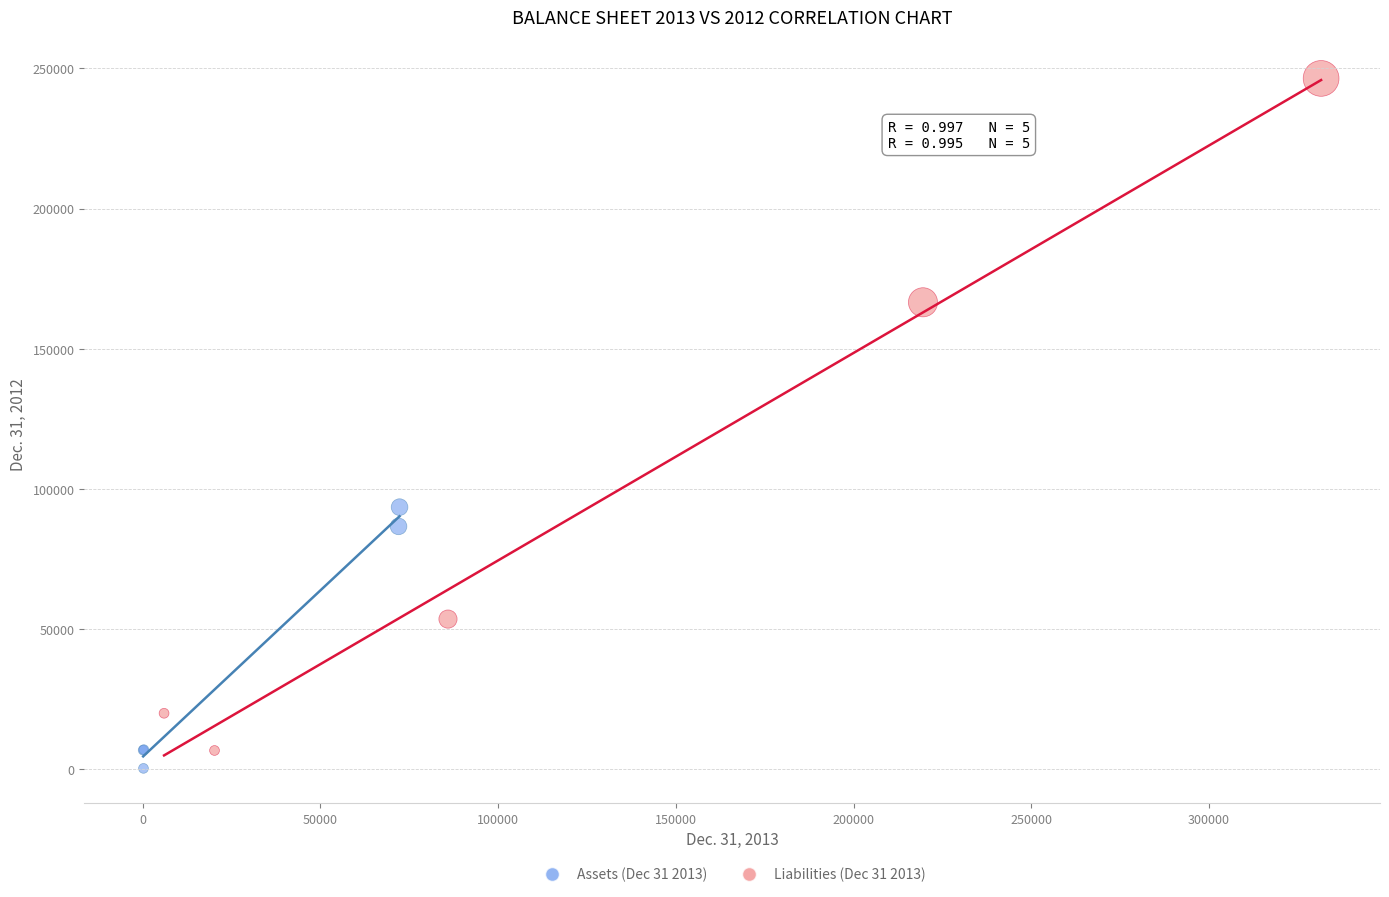

Which series reaches the minimum Y coordinate?

Assets (Dec 31 2013)